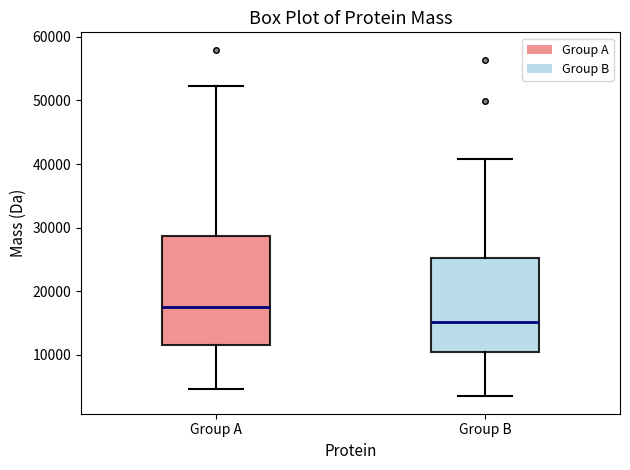

Reading left to right, transcribe this box plot: for each box, give where its median line is, the range the box spans, and where its two whiskers end, as read against the y-axis. The values are not printed on the chart, so give them approximately, as read against the axis.

Group A: median 18000, box 11000 to 29000, whiskers 5000 to 52000
Group B: median 15000, box 10000 to 25000, whiskers 3000 to 41000